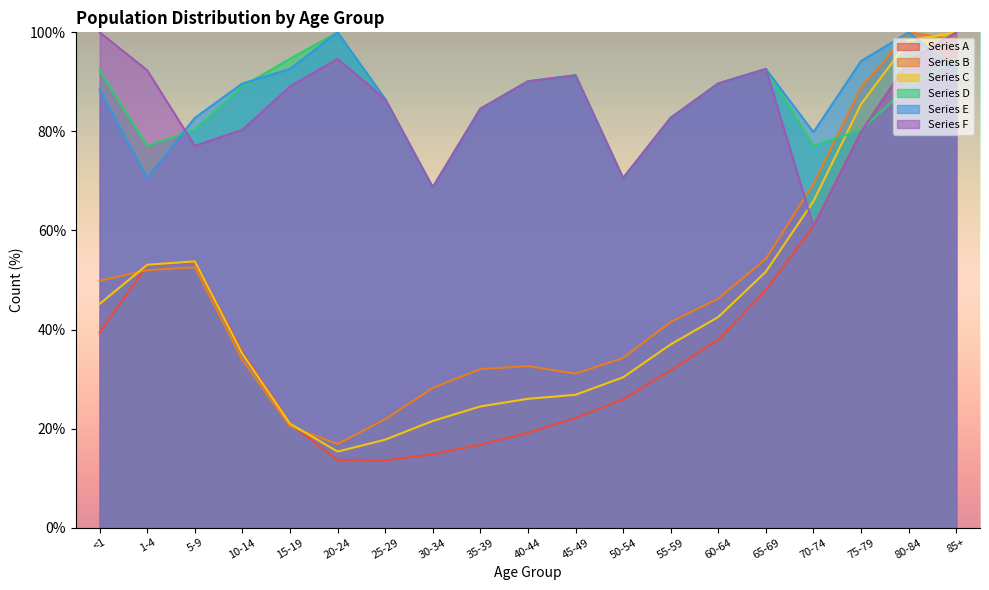

What is the difference between the highest and lowest values at 65-69?

44.7